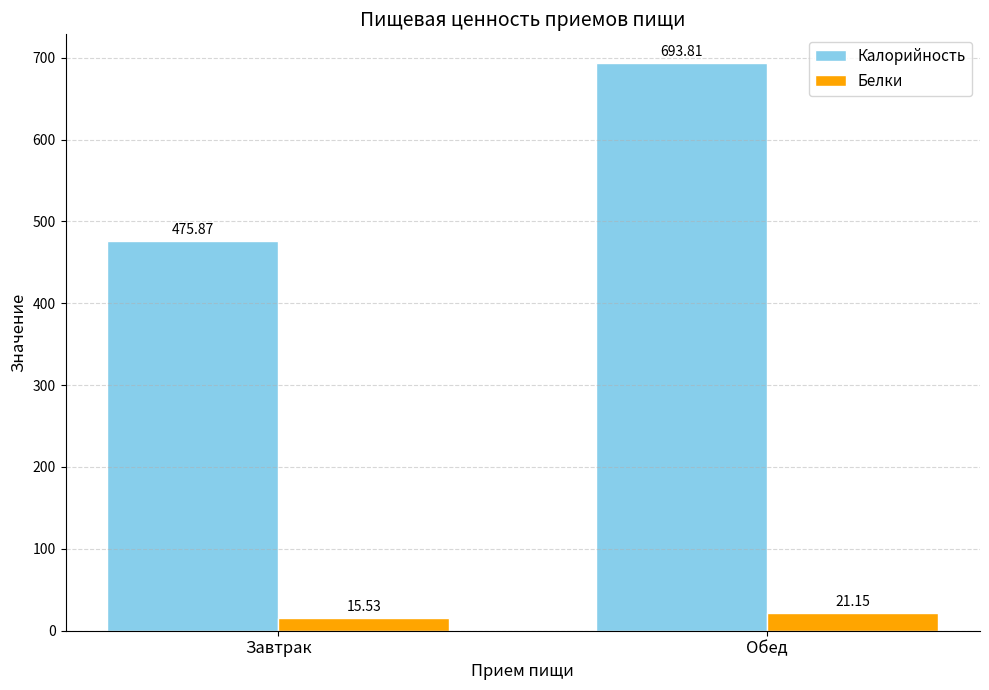

At which label is Белки closest to 18?

Завтрак